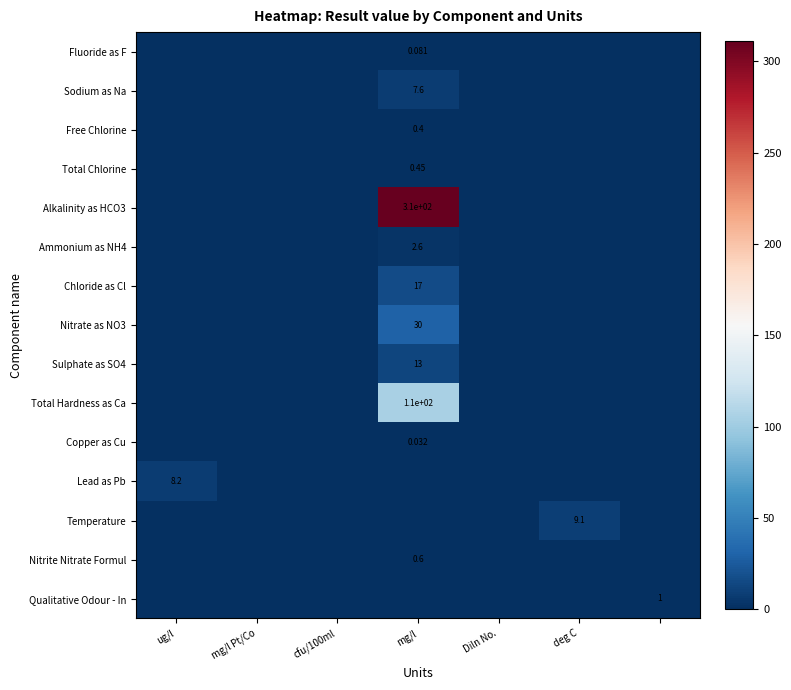

At which label does Alkalinity as HCO3 reach its minimum?

ug/l